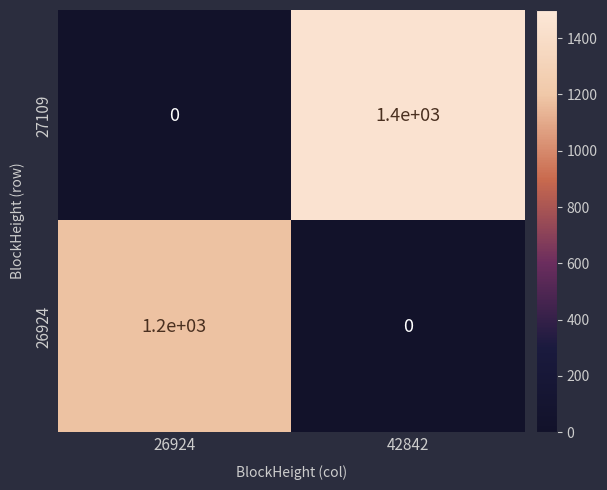

Which series has the largest range (max minus min)?

27109